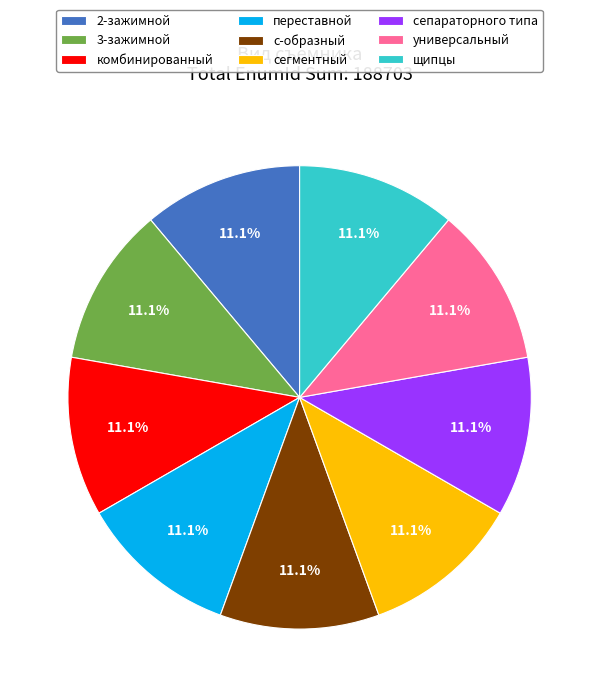

What is the ratio of the value at комбинированный to the value at переставной?

1.0